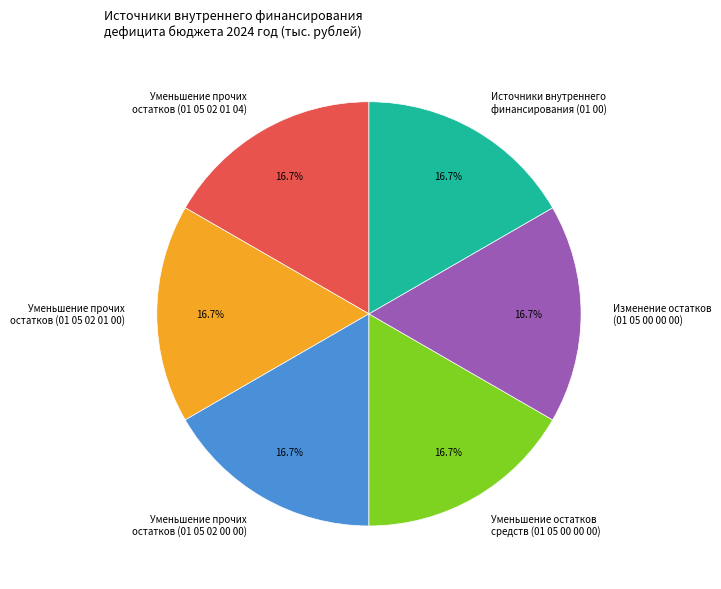

What is the ratio of the value at Уменьшение остатков средств (01 05 00 00 00) to the value at Уменьшение прочих остатков (01 05 02 01 00)?

1.0